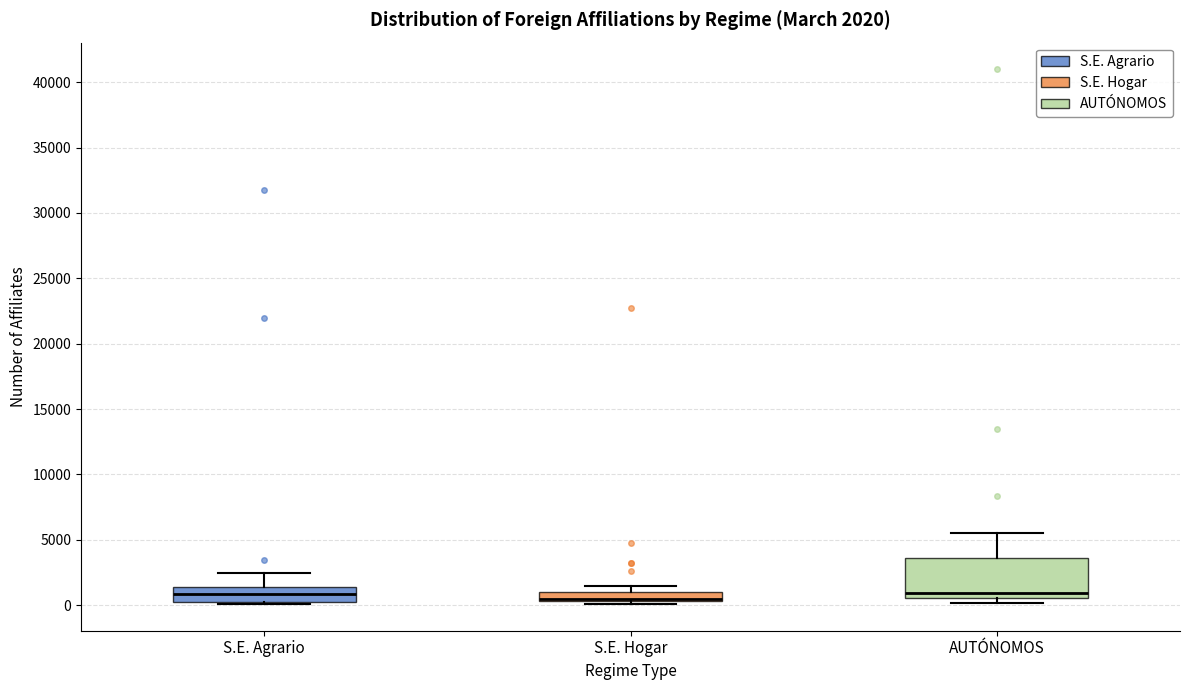

Which box is the tallest, from its lower edge to its upper edge?

AUTÓNOMOS